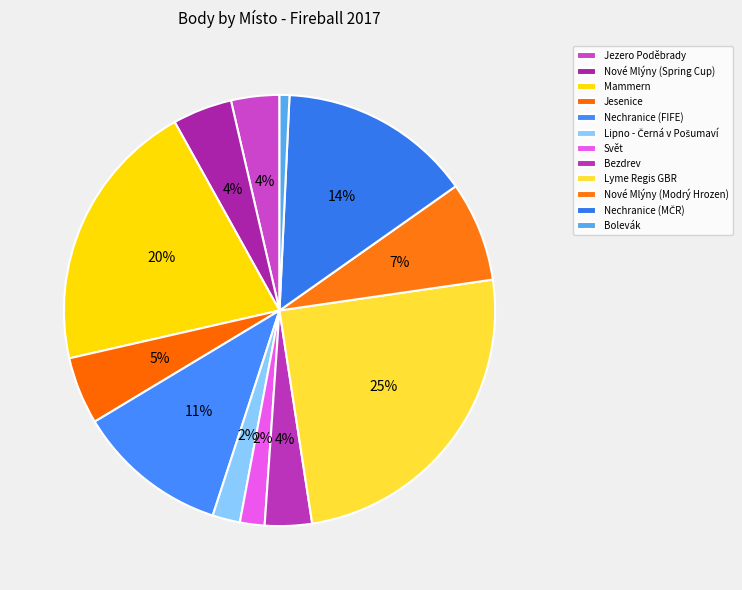

Is Jesenice the majority of the pie?

No